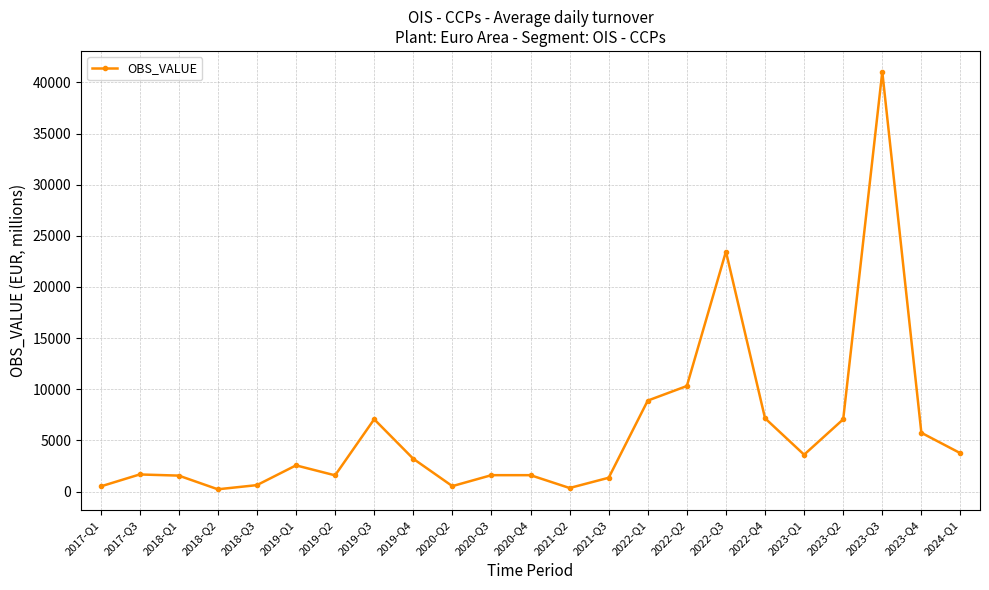

What value does the data have at 2017-Q3?

1668.3